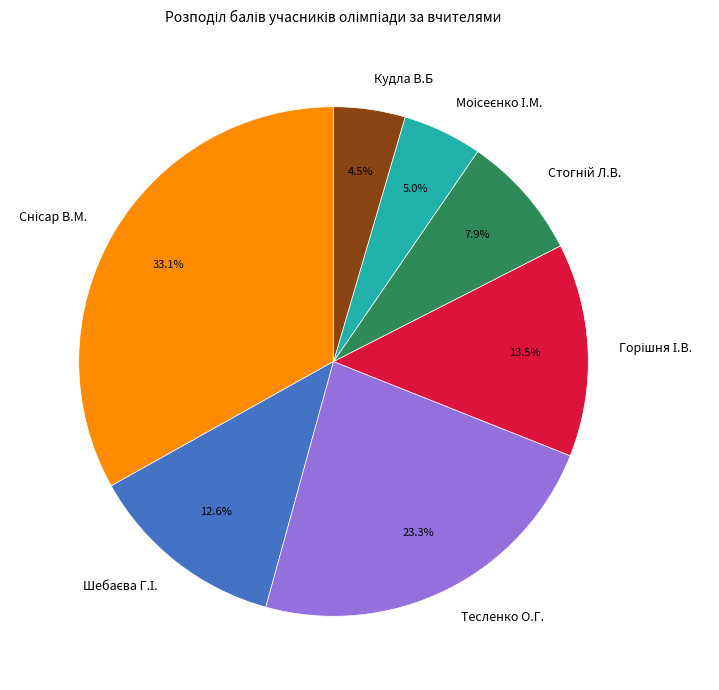

What is the smallest slice in the pie chart?

Кудла В.Б